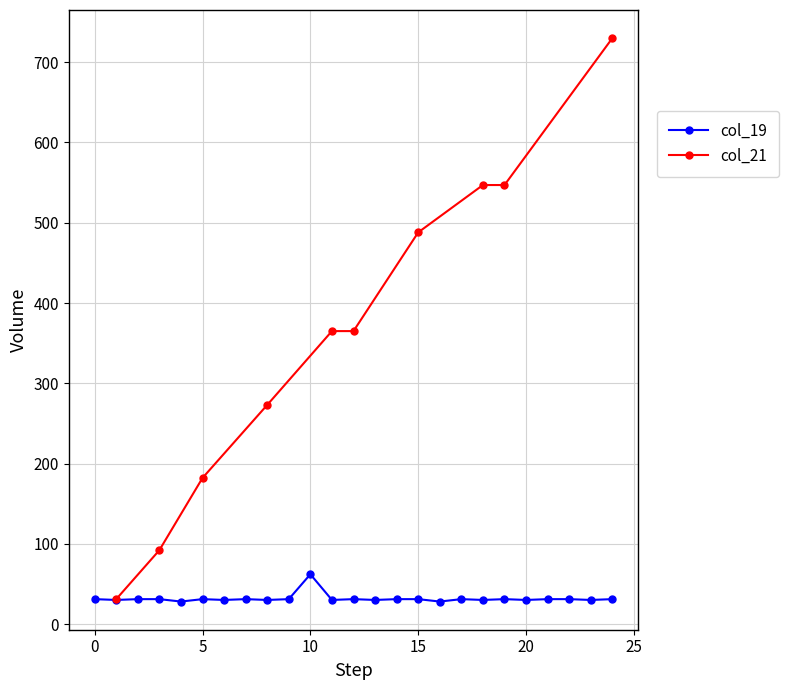

Does the chart display data point markers on the line(s)?

Yes